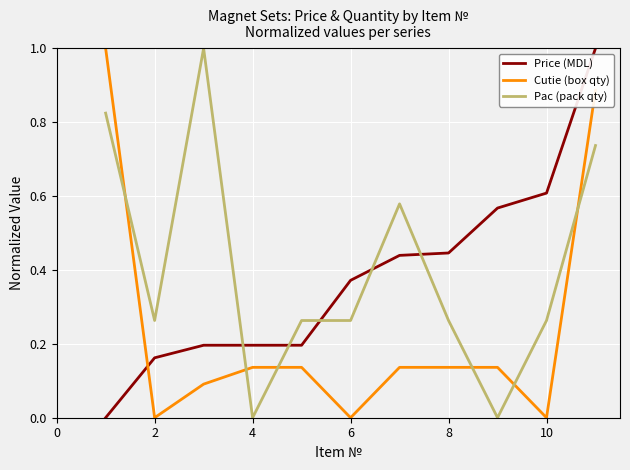

True or false: Pac (pack qty) and Cutie (box qty) intersect in this chart.

True